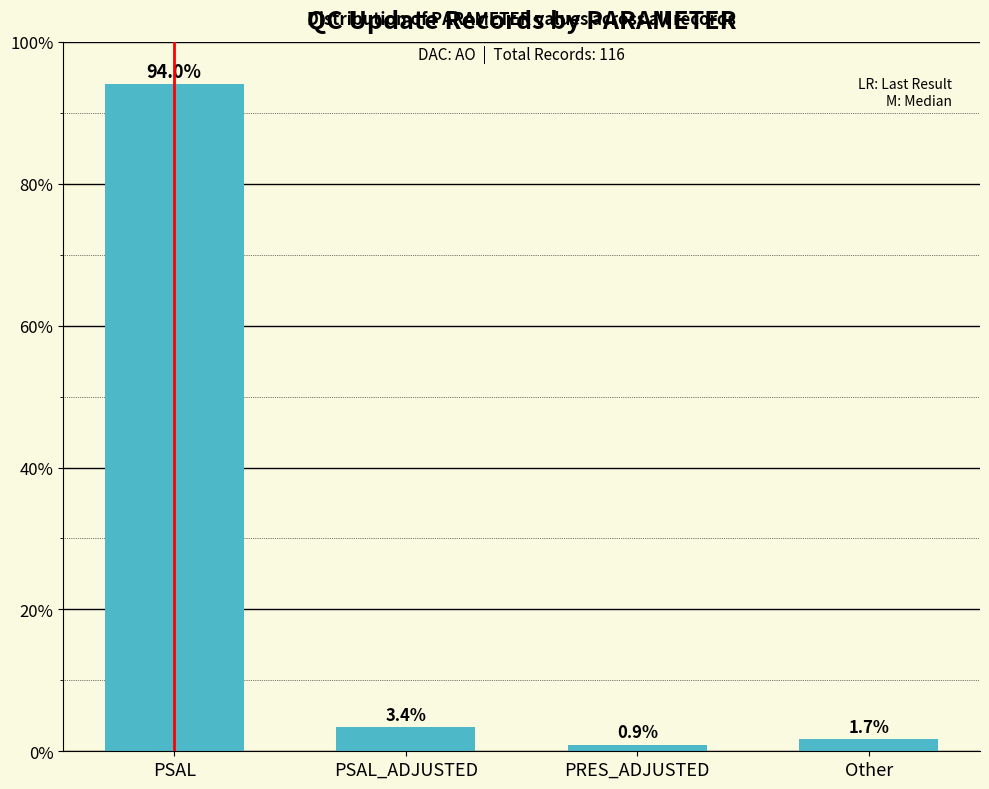

What is the value of the 1st bar from the left?

94.0